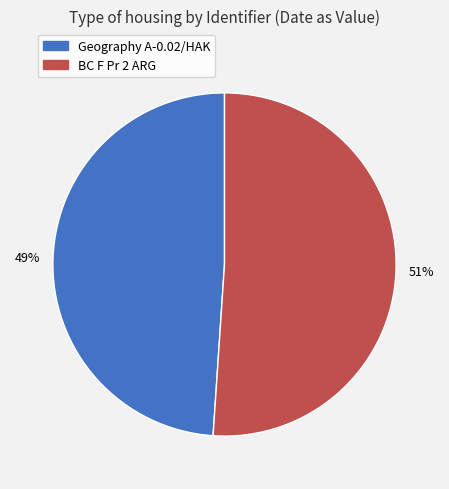

To the nearest percent, what percentage of the pie is Geography A-0.02/HAK?

49%